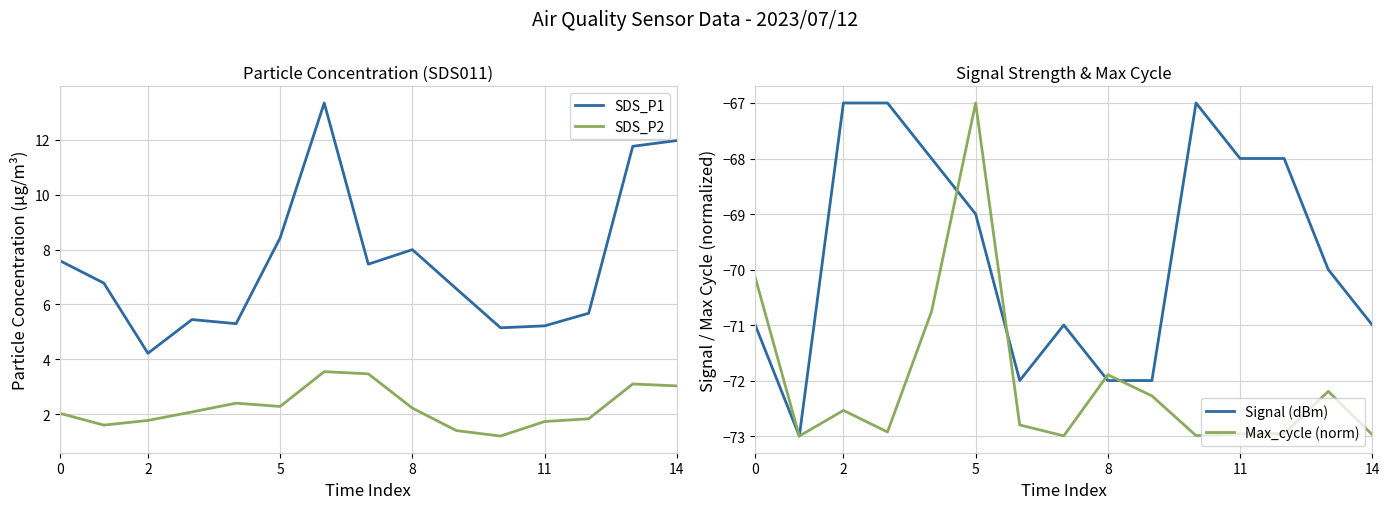

In SDS_P2, how many points are lower than both neighbors (excluding endpoints)?

3